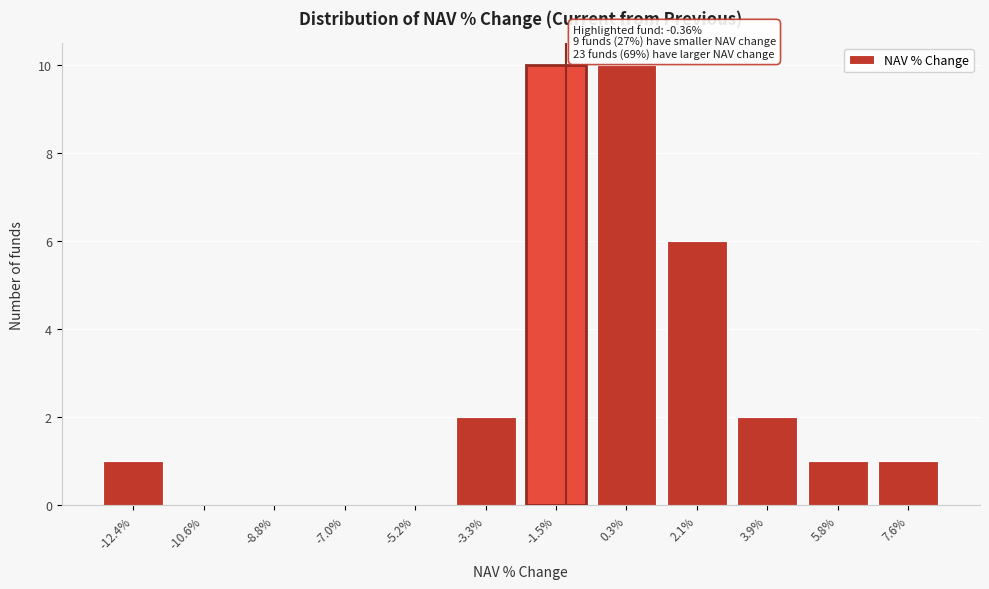

Reading left to right, transcribe all the data shown in this chart.

-12.4%=1	-10.6%=0	-8.8%=0	-7.0%=0	-5.2%=0	-3.3%=2	-1.5%=10	0.3%=10	2.1%=6	3.9%=2	5.8%=1	7.6%=1